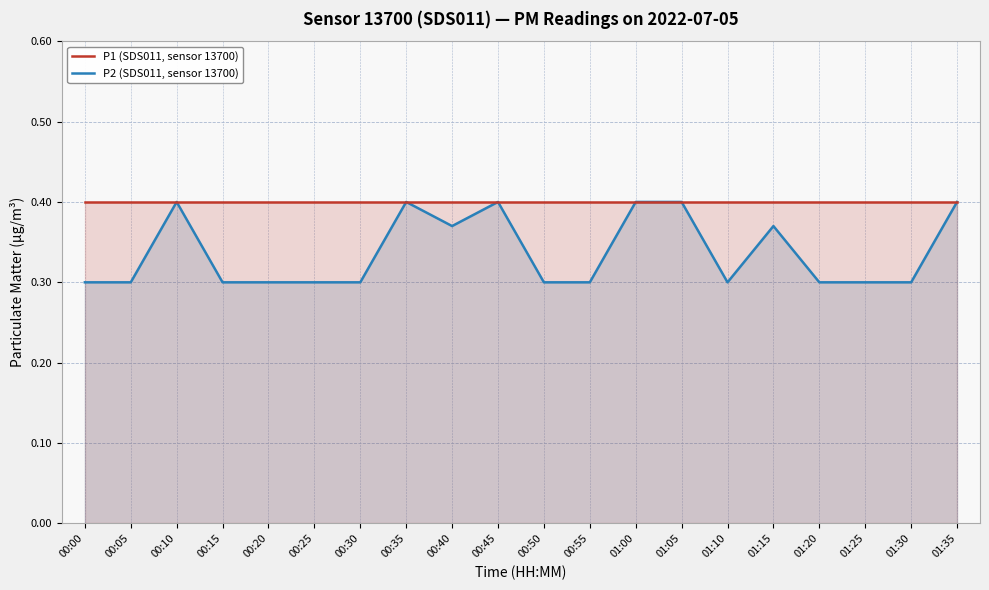

True or false: P1 (SDS011, sensor 13700) has a value of 0.7 at 00:05.

False